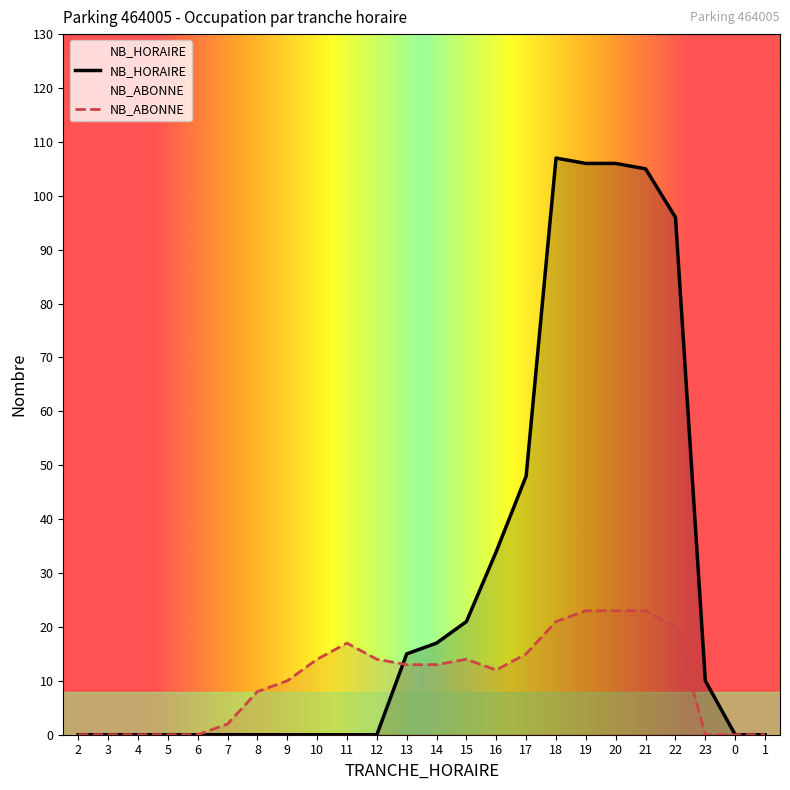

At how many categories does at least one series exceed 31?

7